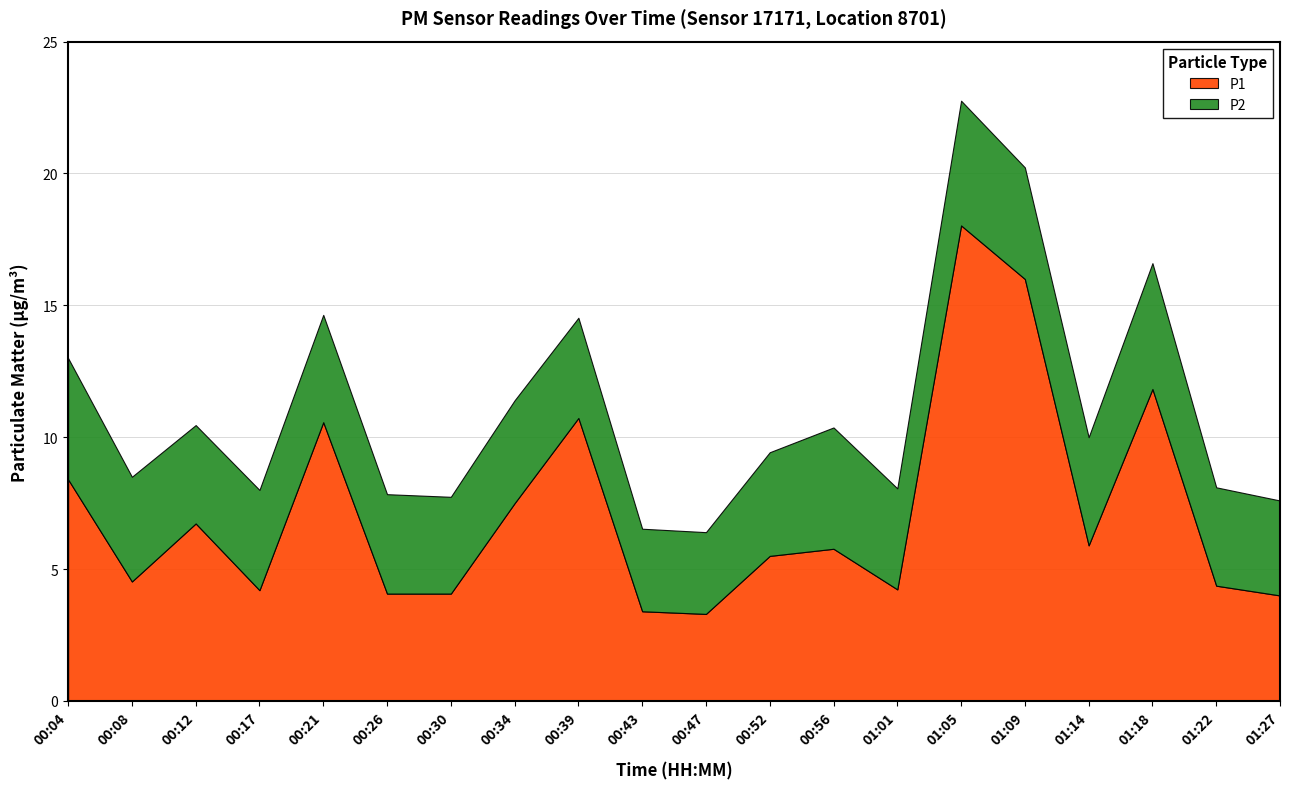

What are all the series names shown in the legend?

P1, P2